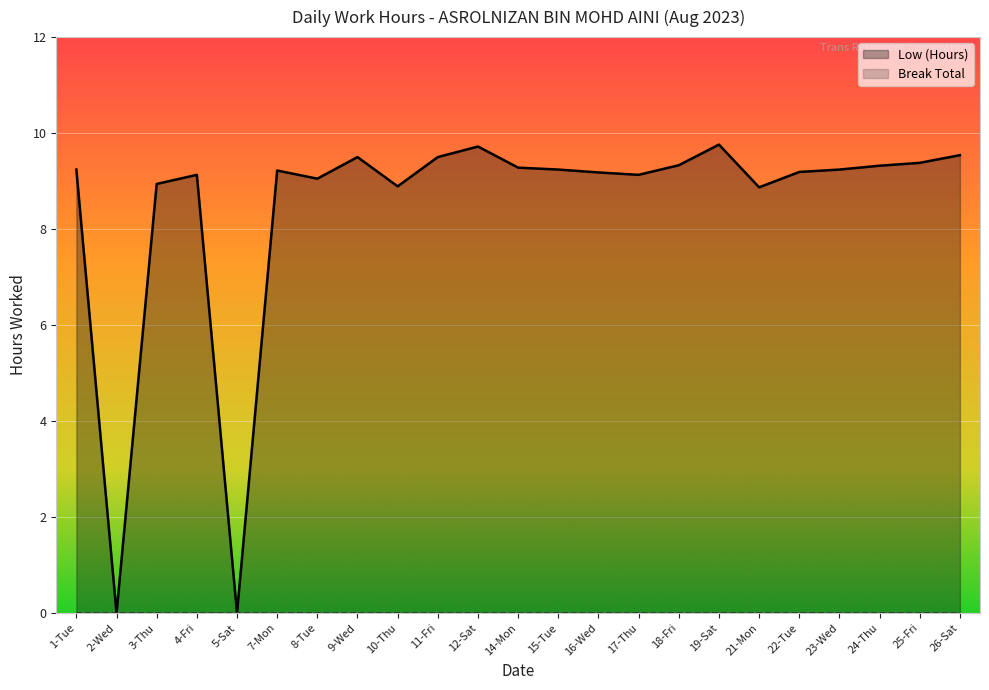

Does the chart display data point markers on the line(s)?

No